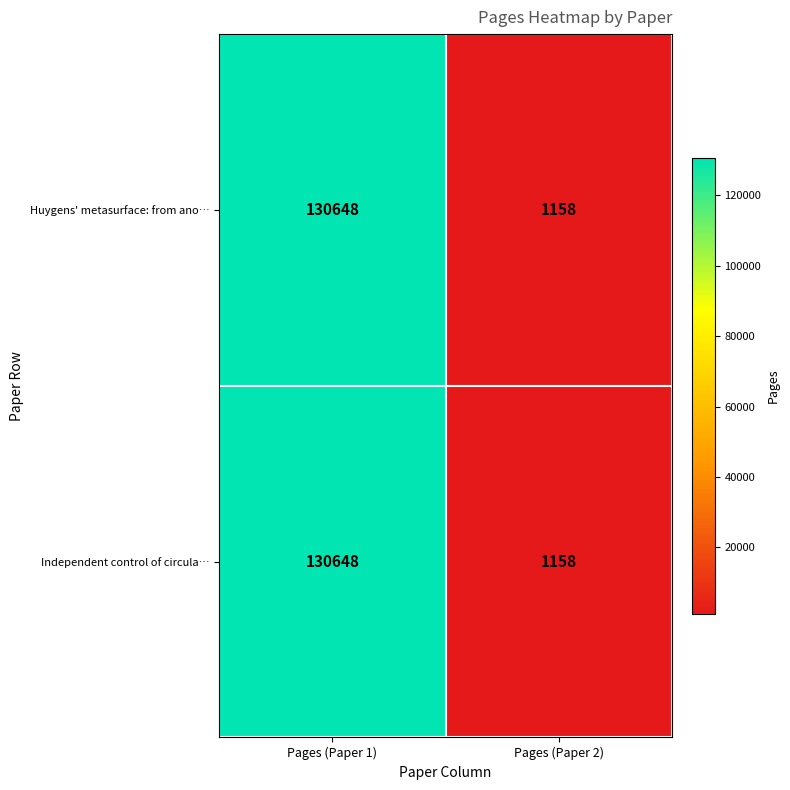

What is the sum of all Independent control of circula… values?

131806